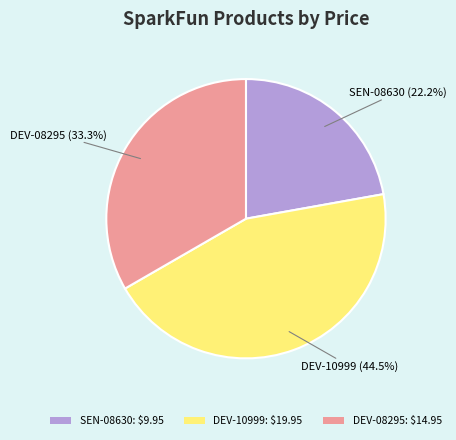

To the nearest percent, what is the difference between the largest and smallest slice percentages?

22%